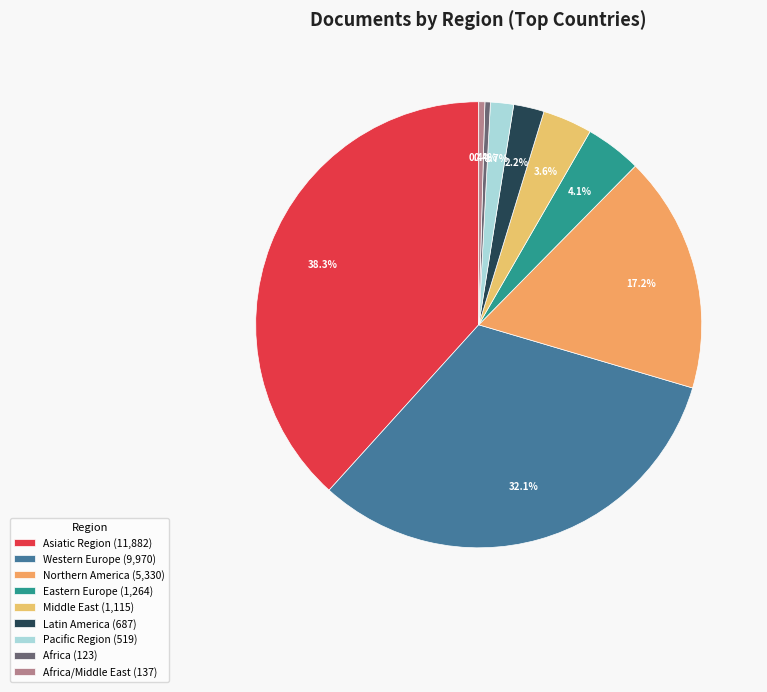

How many segments does this pie chart have?

9